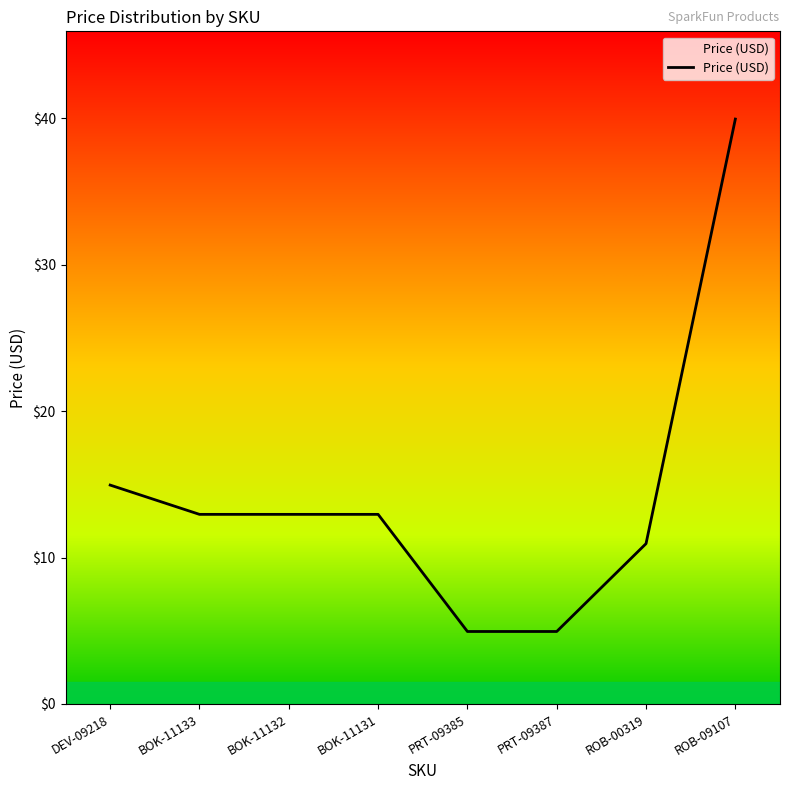

True or false: there are more than 2 points higher than both neighbors.

False